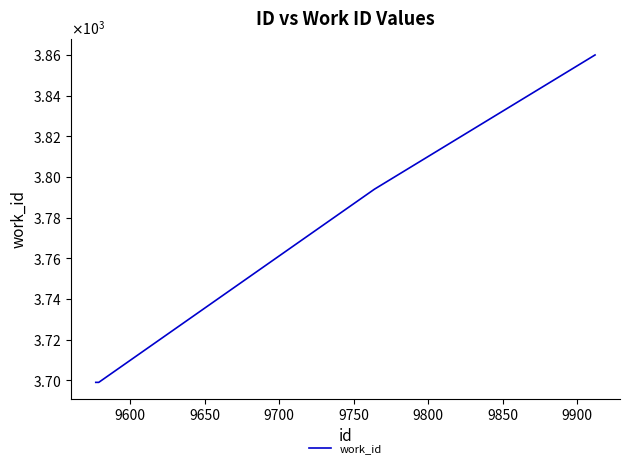

What is the value of the 1st point from the left?

3699